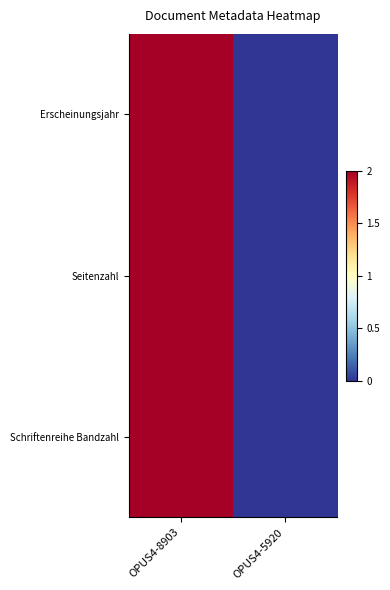

Between OPUS4-8903 and OPUS4-5920, which is larger?

OPUS4-8903